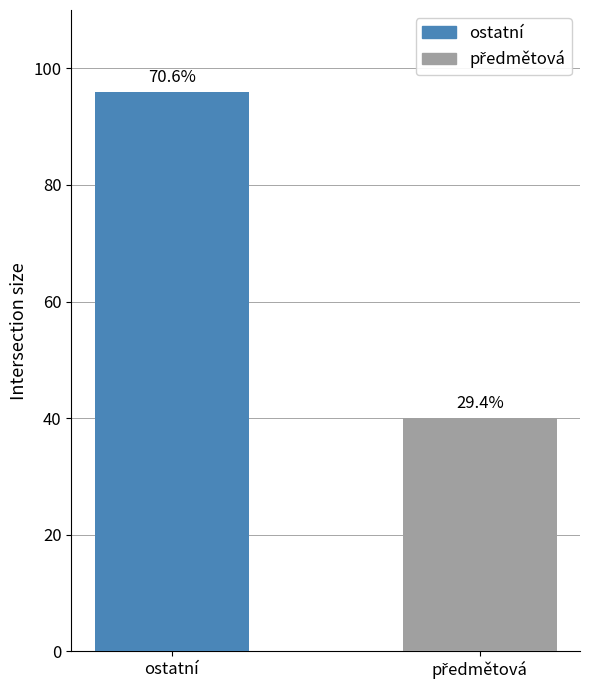

What is the label of the 1st bar from the left?

ostatní